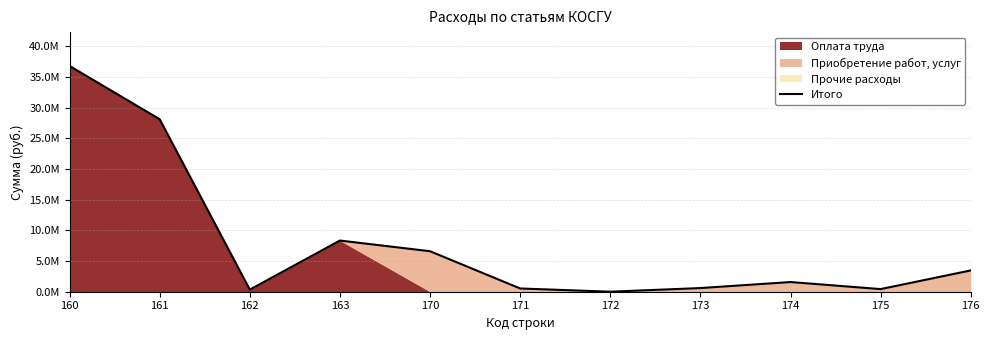

What is the greatest value displayed?

36801120.0